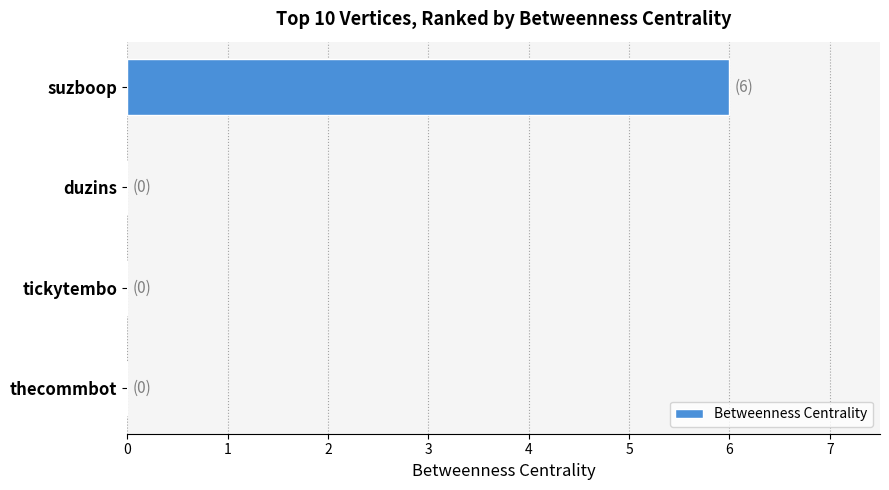

What is the maximum value shown in the chart?

6